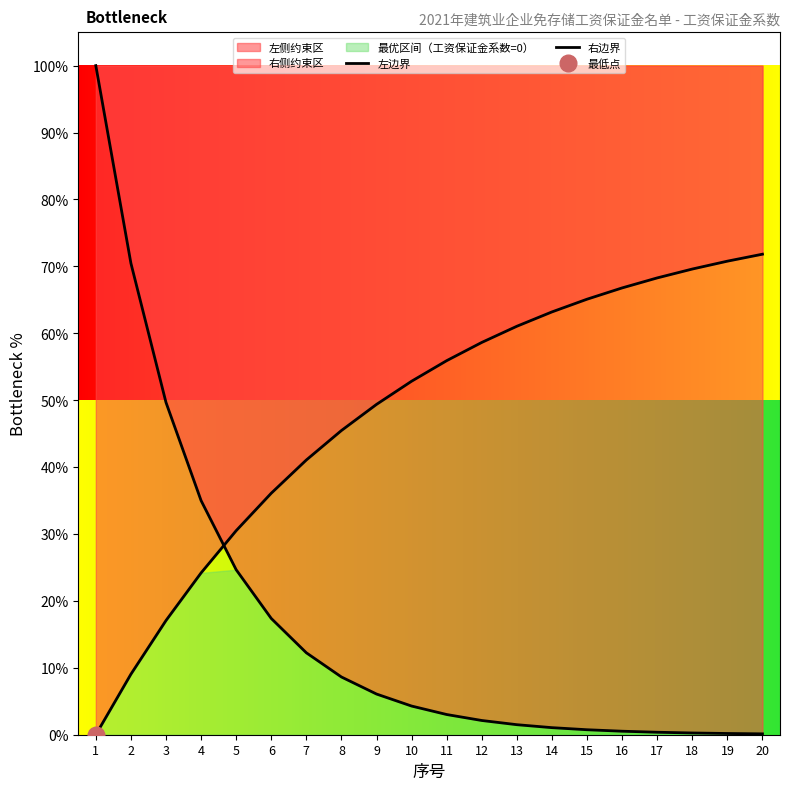

Rank the series by their average value, from lowest to highest.

左边界, 右边界